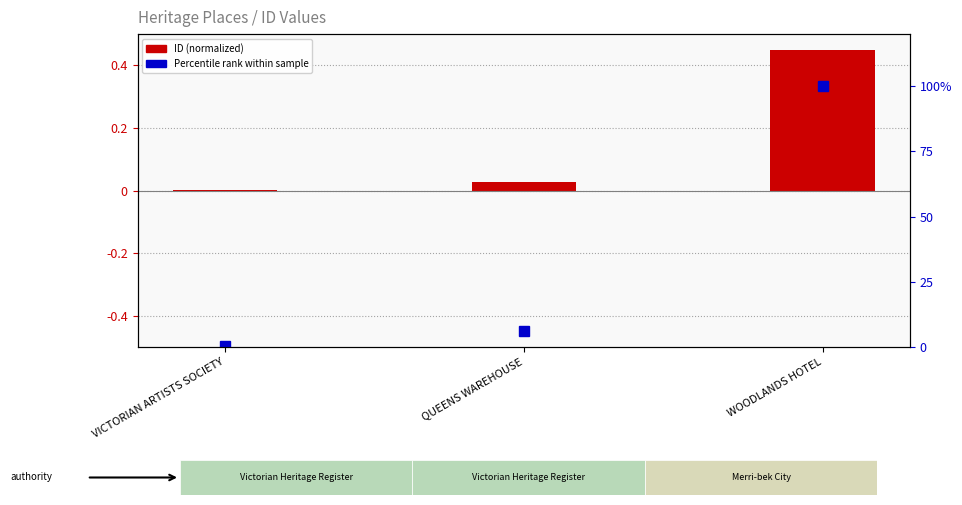

What is the label of the 3rd bar from the left?

WOODLANDS HOTEL